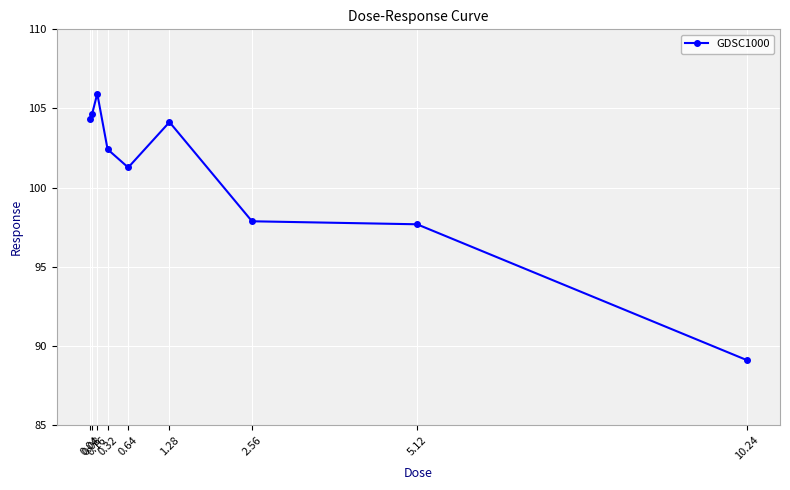

Reading left to right, what are all the values shown in this chart?

0.04=104.3	0.08=104.7	0.16=105.9	0.32=102.4	0.64=101.3	1.28=104.1	2.56=97.9	5.12=97.7	10.24=89.1